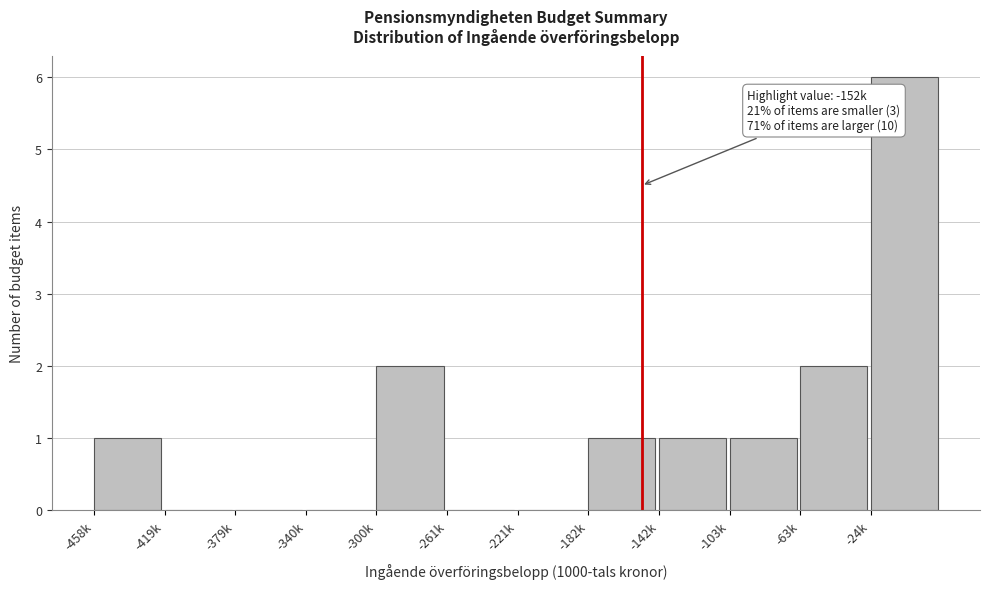

Reading right to left, transcribe all the data shown in this chart.

-24k=6	-63k=2	-103k=1	-142k=1	-182k=1	-221k=0	-261k=0	-300k=2	-340k=0	-379k=0	-419k=0	-458k=1